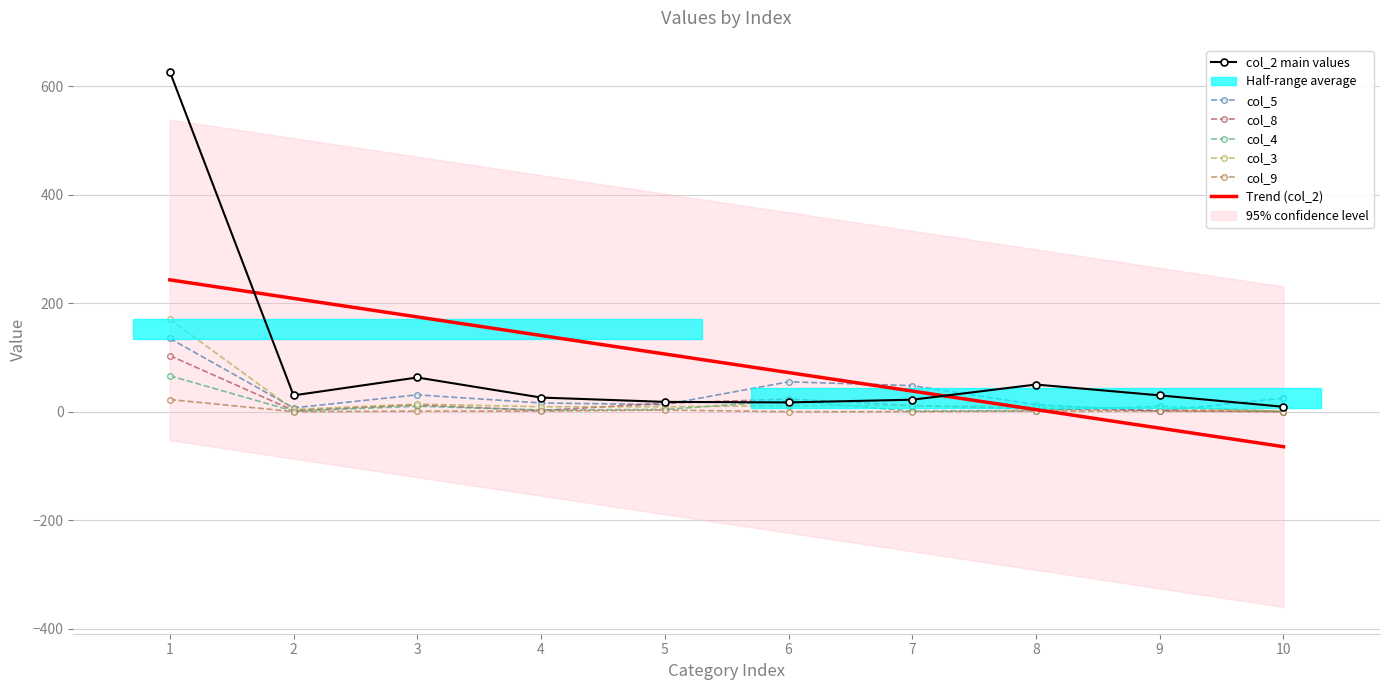

What is the spread (max minus min) of values at 4?

25.0